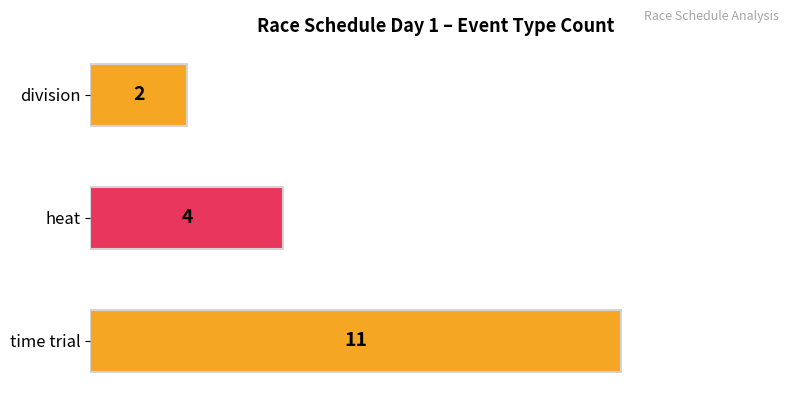

Rank the categories by value from lowest to highest.

division, heat, time trial